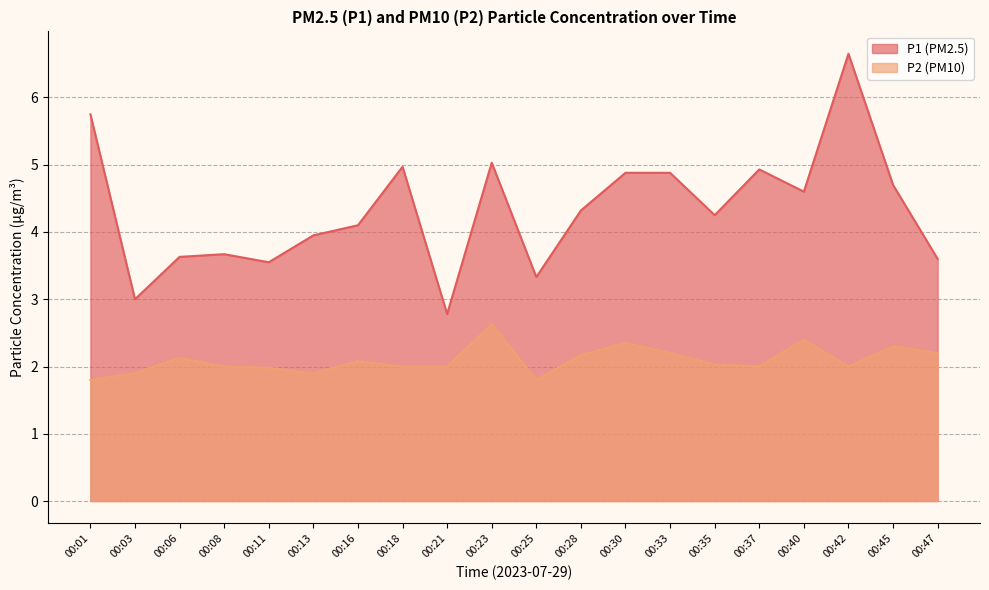

How many lines are shown in the chart?

2